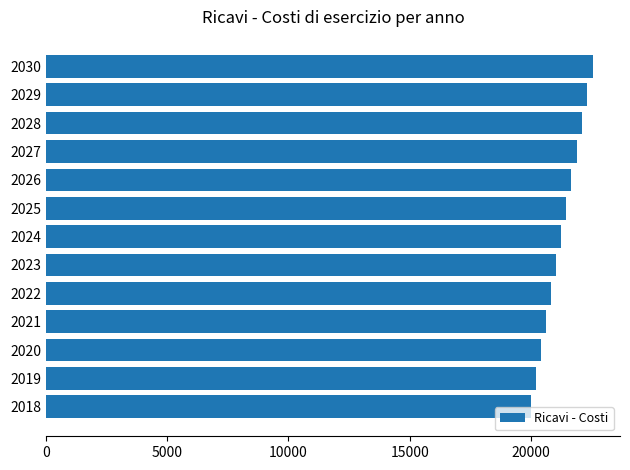

Reading top to bottom, list all the values displayed in this chart.

22536.5	22313.4	22092.4	21873.7	21657.1	21442.7	21230.4	21020.2	20812.1	20606.0	20402.0	20200.0	20000.0